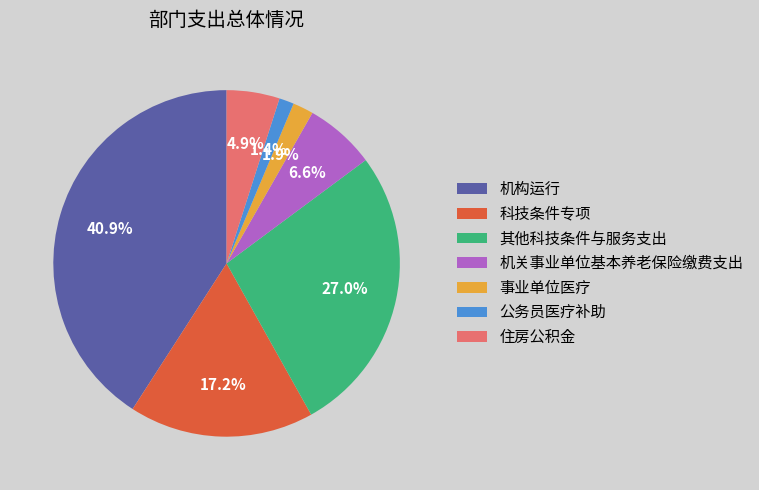

Does 其他科技条件与服务支出 represent more than half of the total?

No